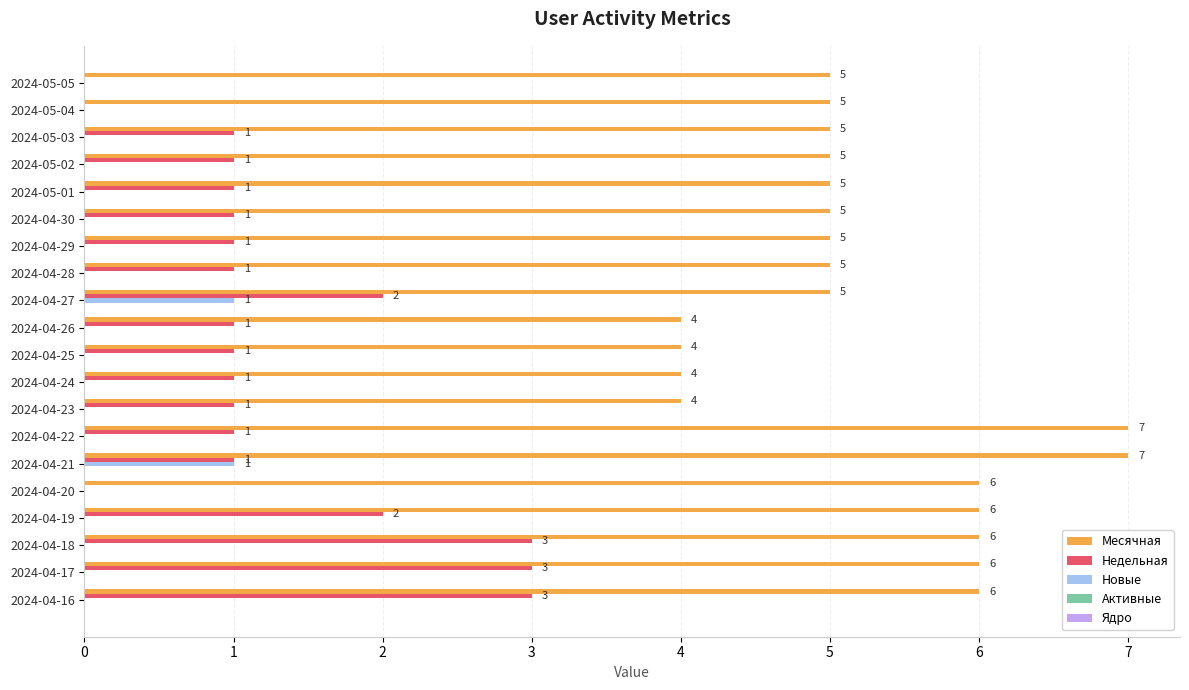

Which series has the largest total across all categories?

Месячная